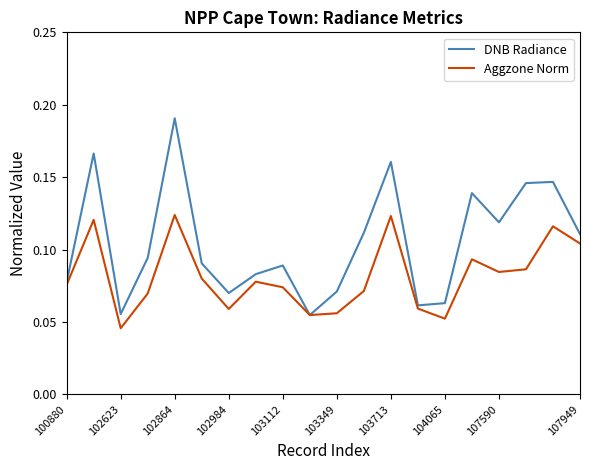

In DNB Radiance, how many points are higher than both neighbors (excluding endpoints)?

6